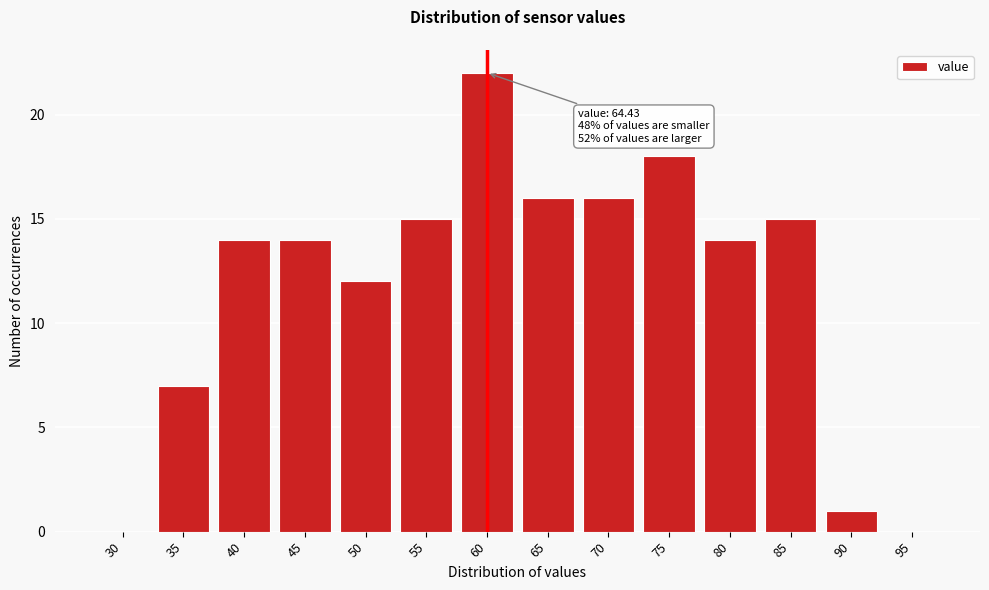

Reading left to right, what are all the values shown in this chart?

30=0	35=7	40=14	45=14	50=12	55=15	60=22	65=16	70=16	75=18	80=14	85=15	90=1	95=0